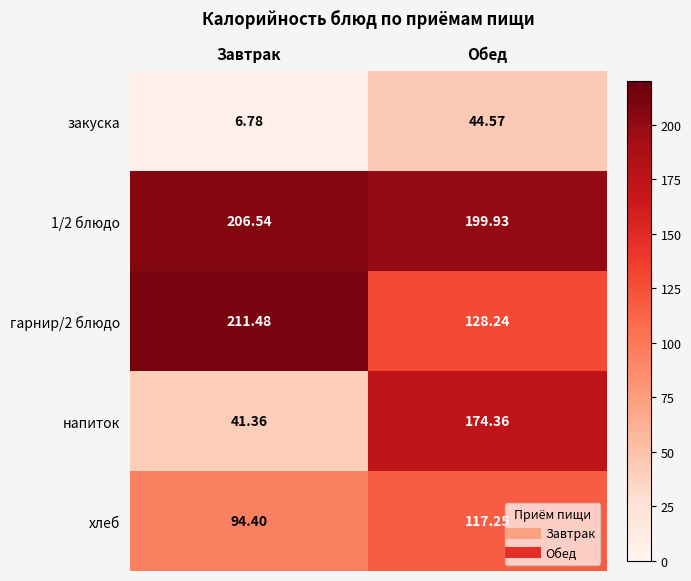

Which series changed the most between Завтрак and Обед?

напиток